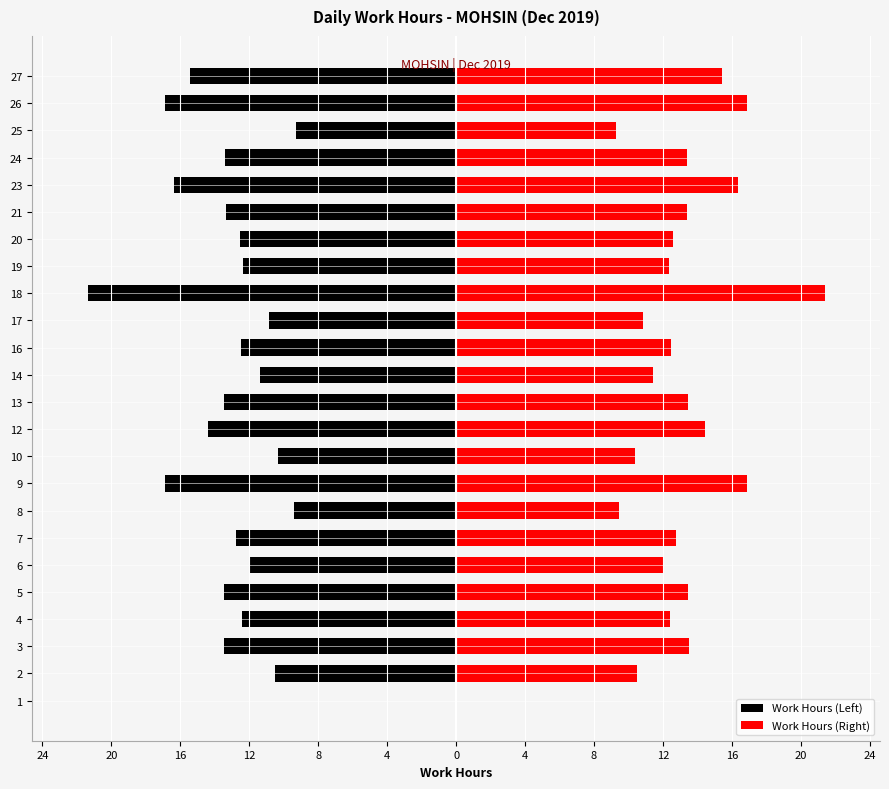

Reading left to right, transcribe all the data shown in this chart.

Work Hours (Left): 0.0	-10.5	-13.5	-12.4	-13.4	-12.0	-12.8	-9.4	-16.9	-10.4	-14.4	-13.4	-11.4	-12.5	-10.9	-21.4	-12.3	-12.6	-13.4	-16.3	-13.4	-9.3	-16.9	-15.4
Work Hours (Right): 0.0	10.5	13.5	12.4	13.4	12.0	12.8	9.4	16.9	10.4	14.4	13.4	11.4	12.5	10.9	21.4	12.3	12.6	13.4	16.3	13.4	9.3	16.9	15.4